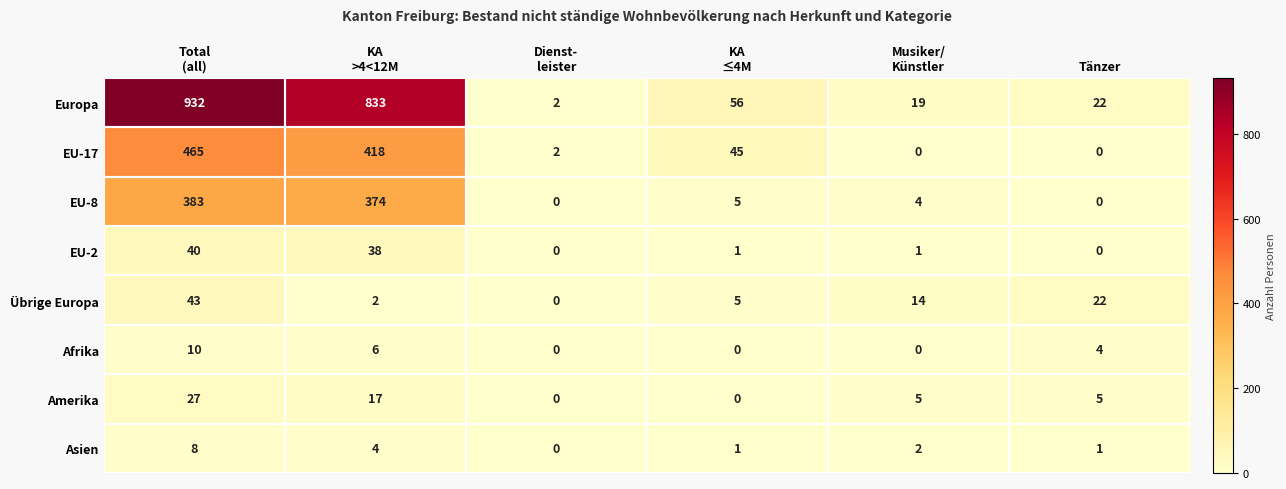

What is the average value of the EU-17 series?

155